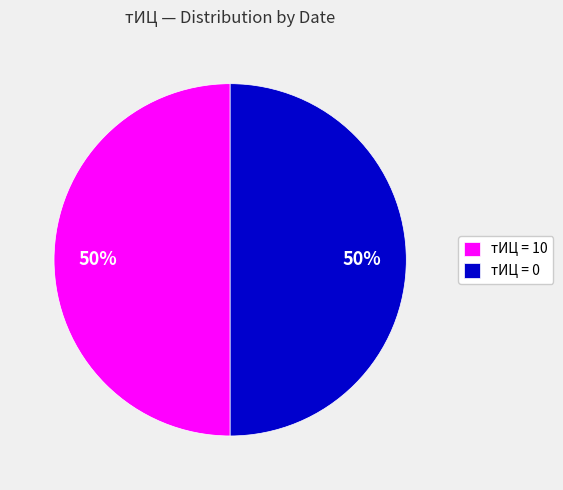

Do тИЦ = 0 and тИЦ = 10 together represent more than half of the pie?

Yes